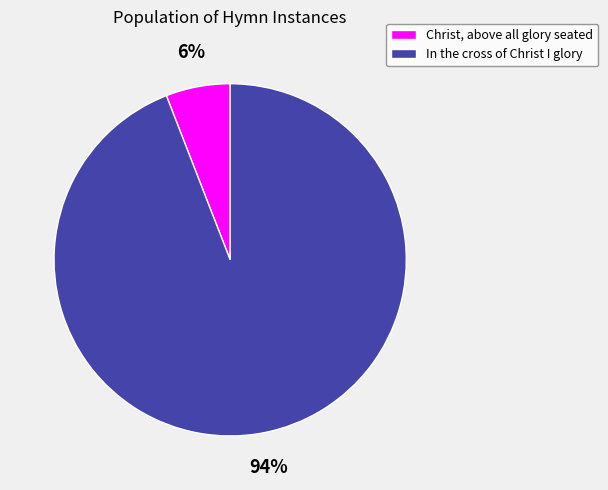

Combined, do Christ, above all glory seated and In the cross of Christ I glory account for over 50%?

Yes